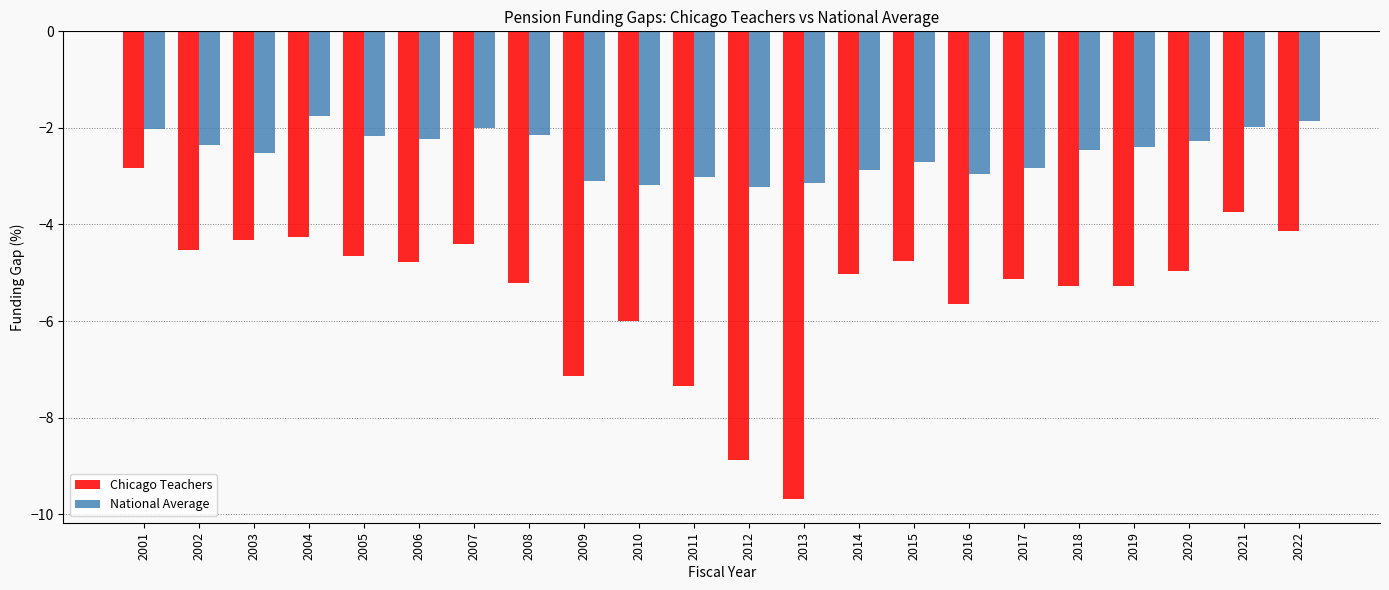

Is the value of Chicago Teachers at 2005 greater than the value of National Average at 2002?

No